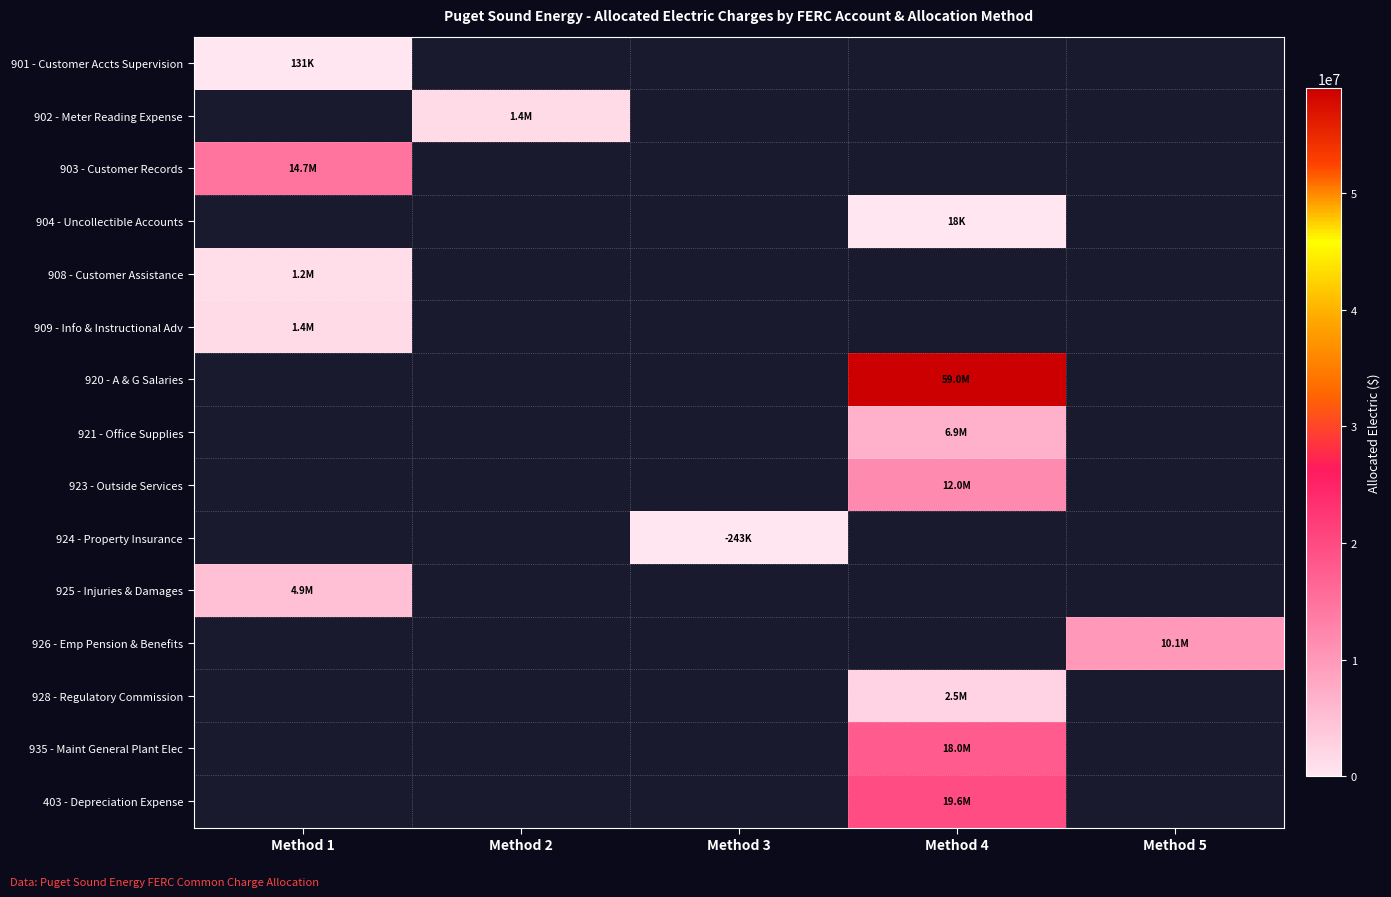

True or false: 902 - Meter Reading Expense has a value of 587834.6 at Method 2.

False